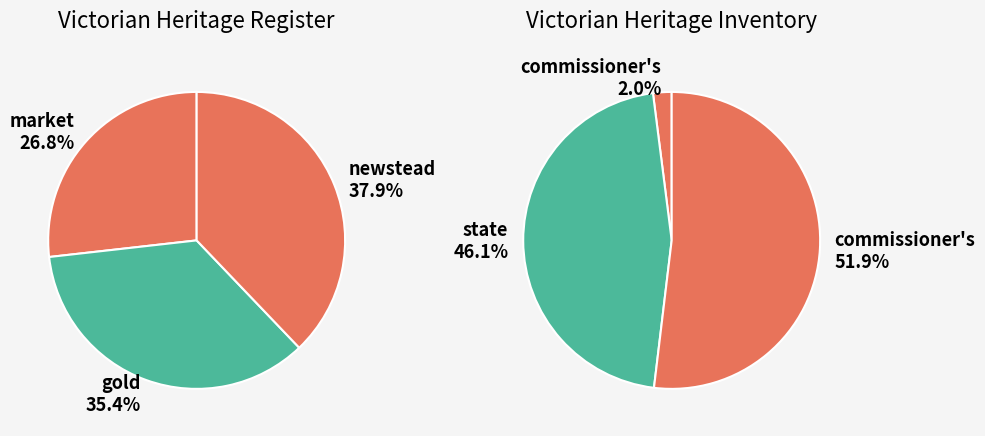

How many segments does this pie chart have?

3